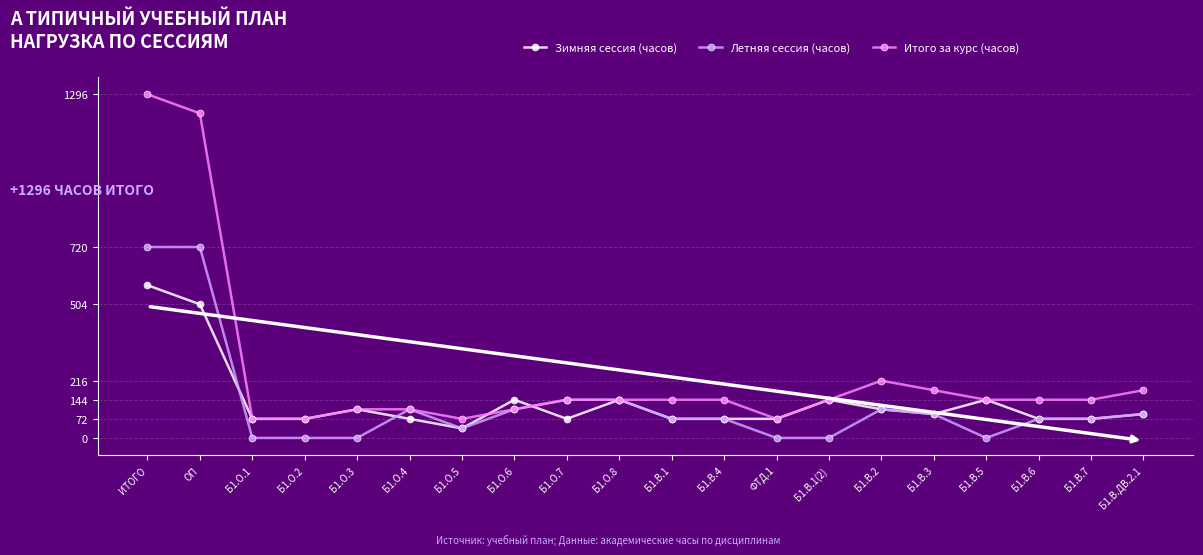

At which category does Зимняя сессия (часов) reach its first local peak?

Б1.О.3